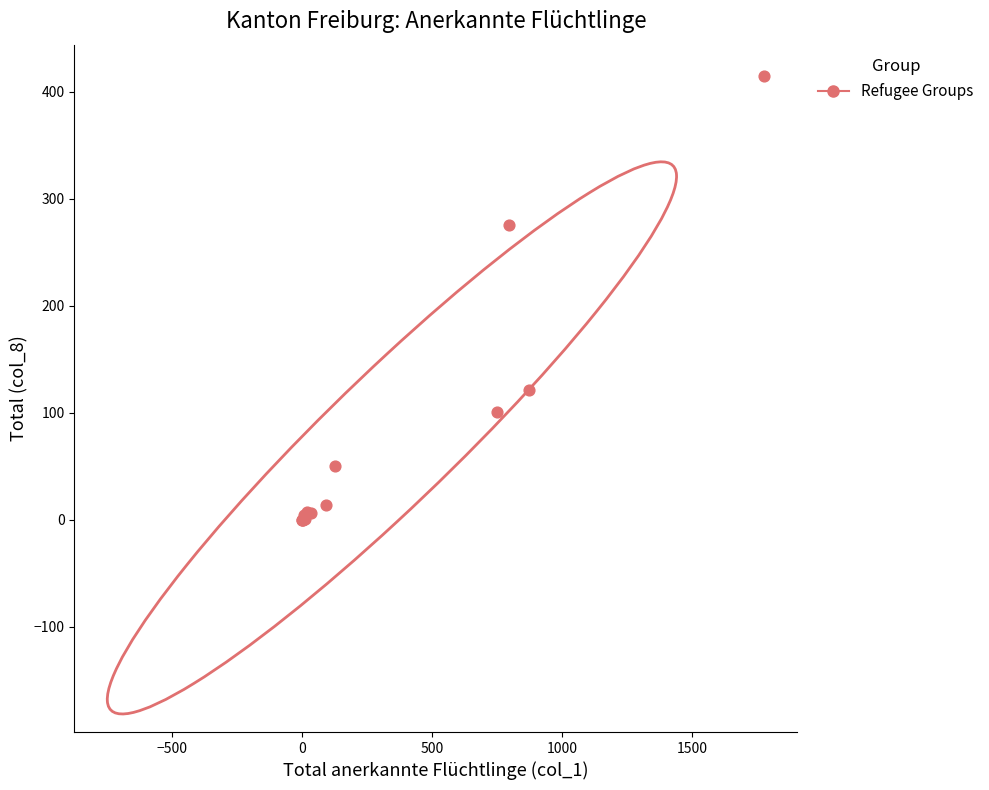

What Y value in the scatter plot is closest to 207?

276